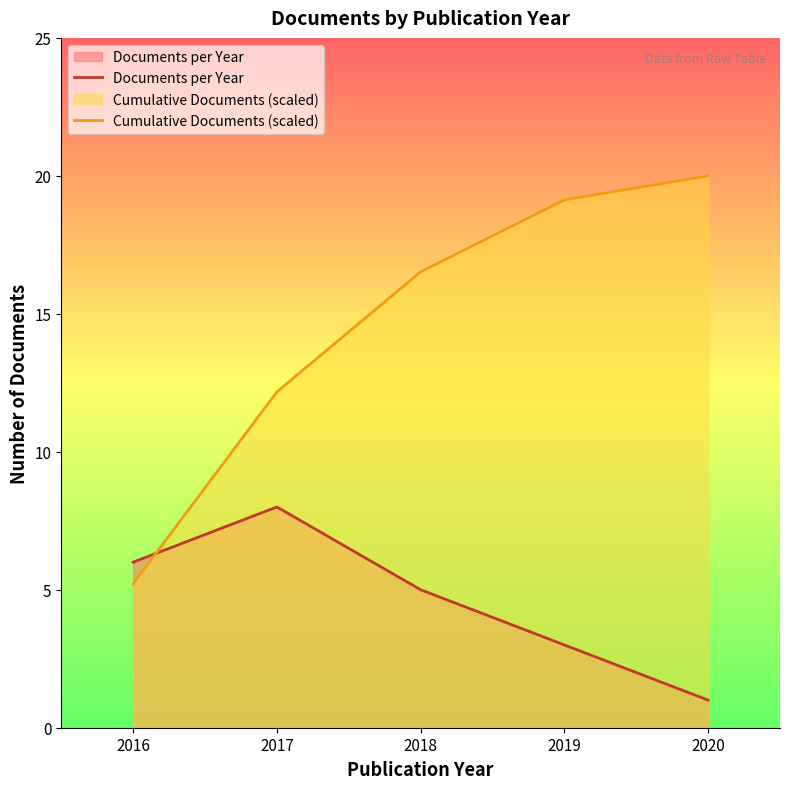

Does the chart have visible grid lines?

No